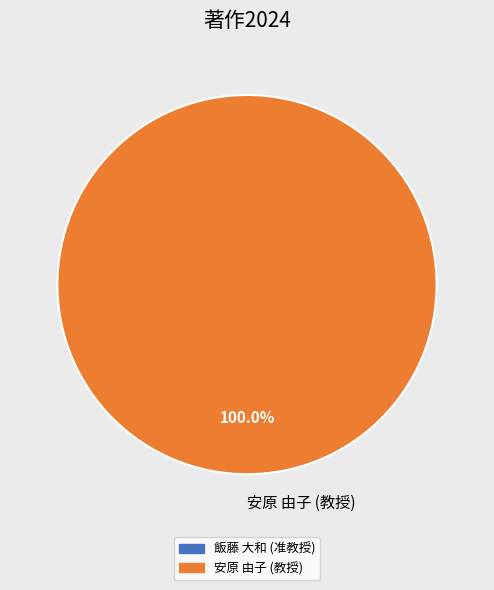

Rank the categories by value from lowest to highest.

安原 由子 (教授)